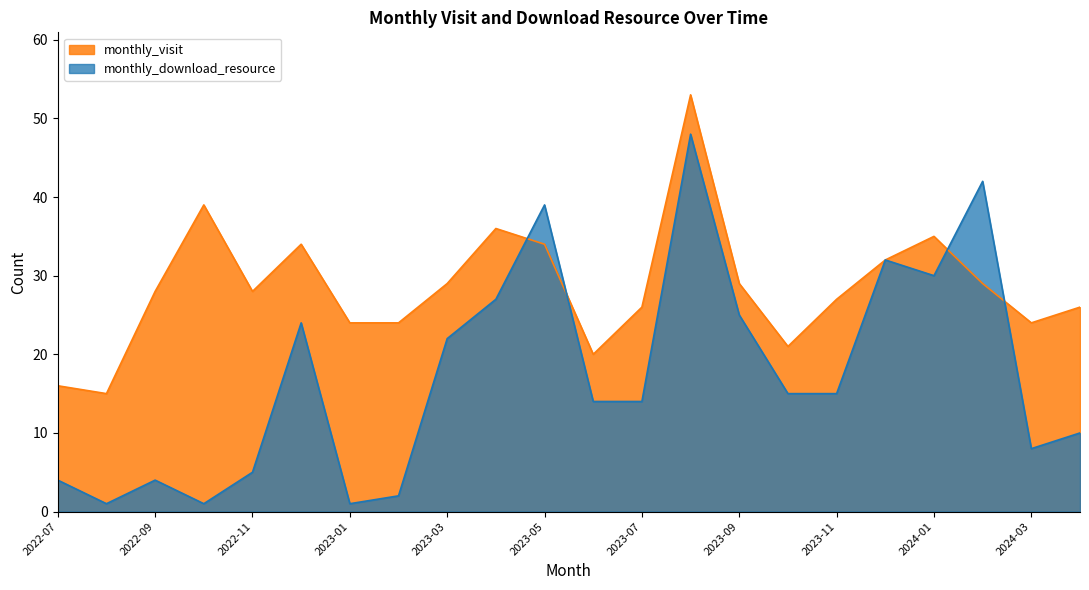

True or false: monthly_visit and monthly_download_resource cross at least once.

True